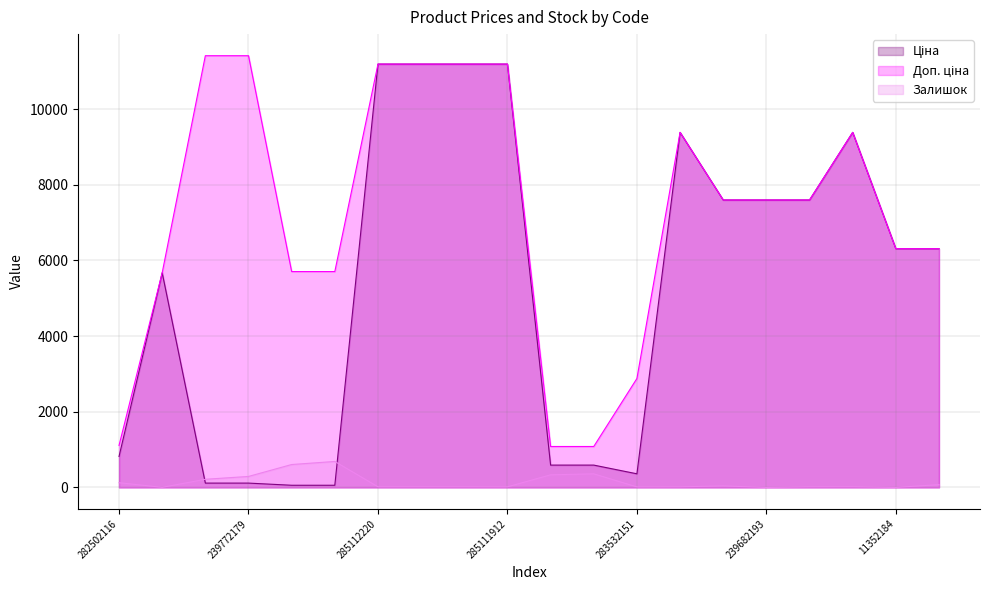

True or false: Ціна has more than 1 points higher than both neighbors.

True